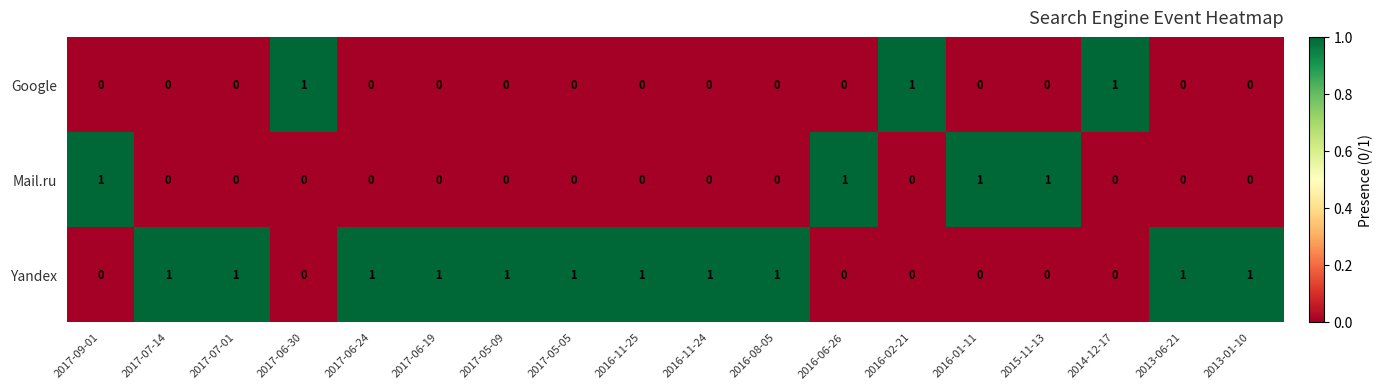

How many data points in Mail.ru are above 0?

4